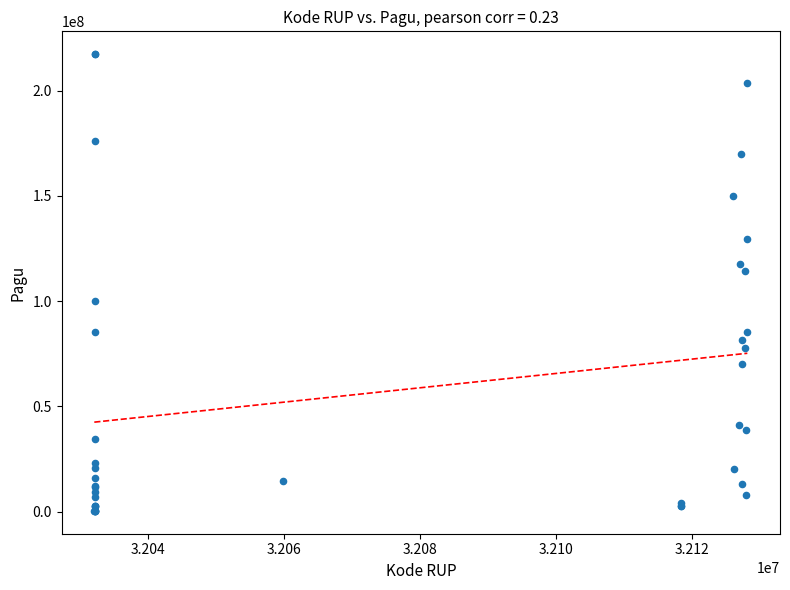

What Y value in the scatter plot is closest to 108830000?

114296000